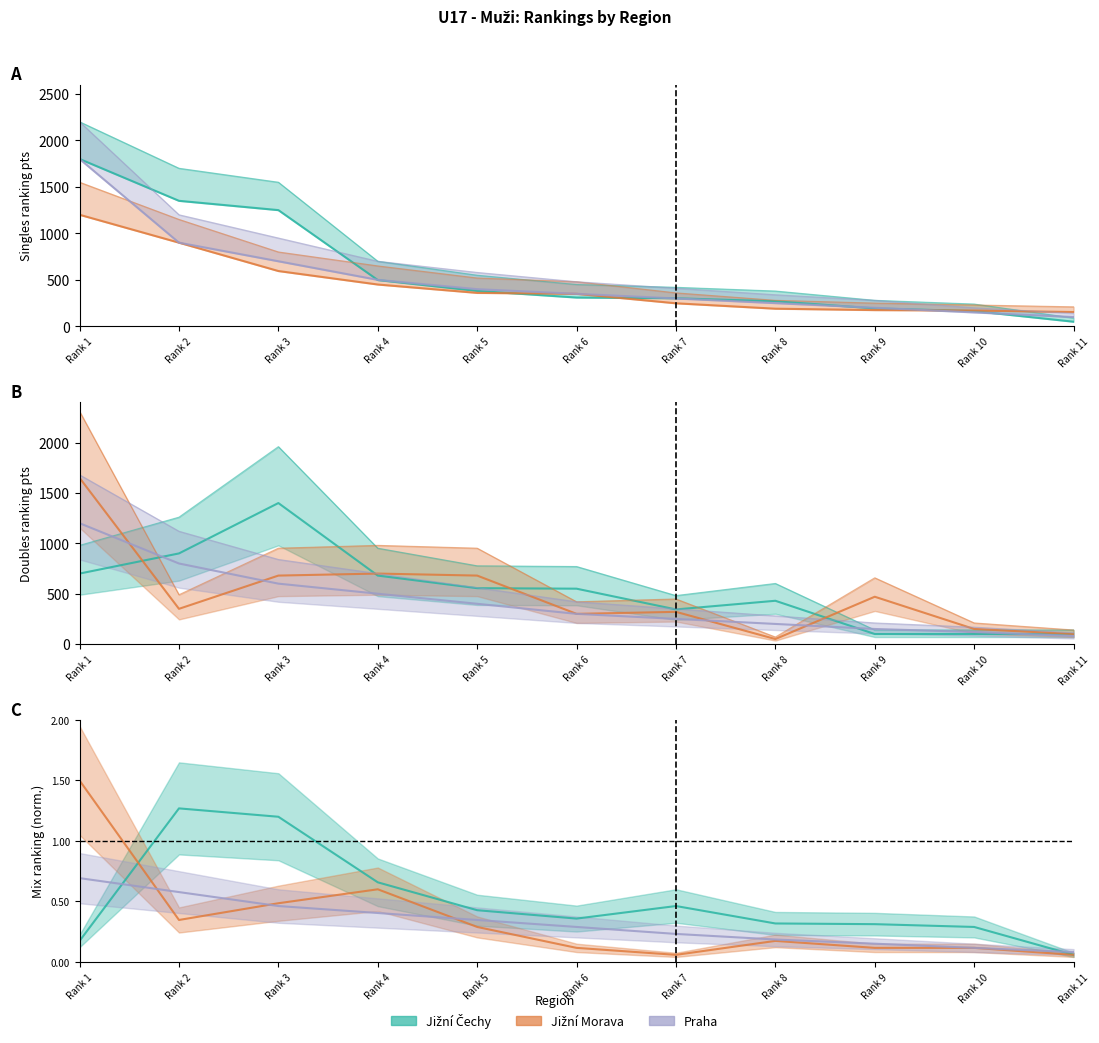

Does the chart have visible grid lines?

No